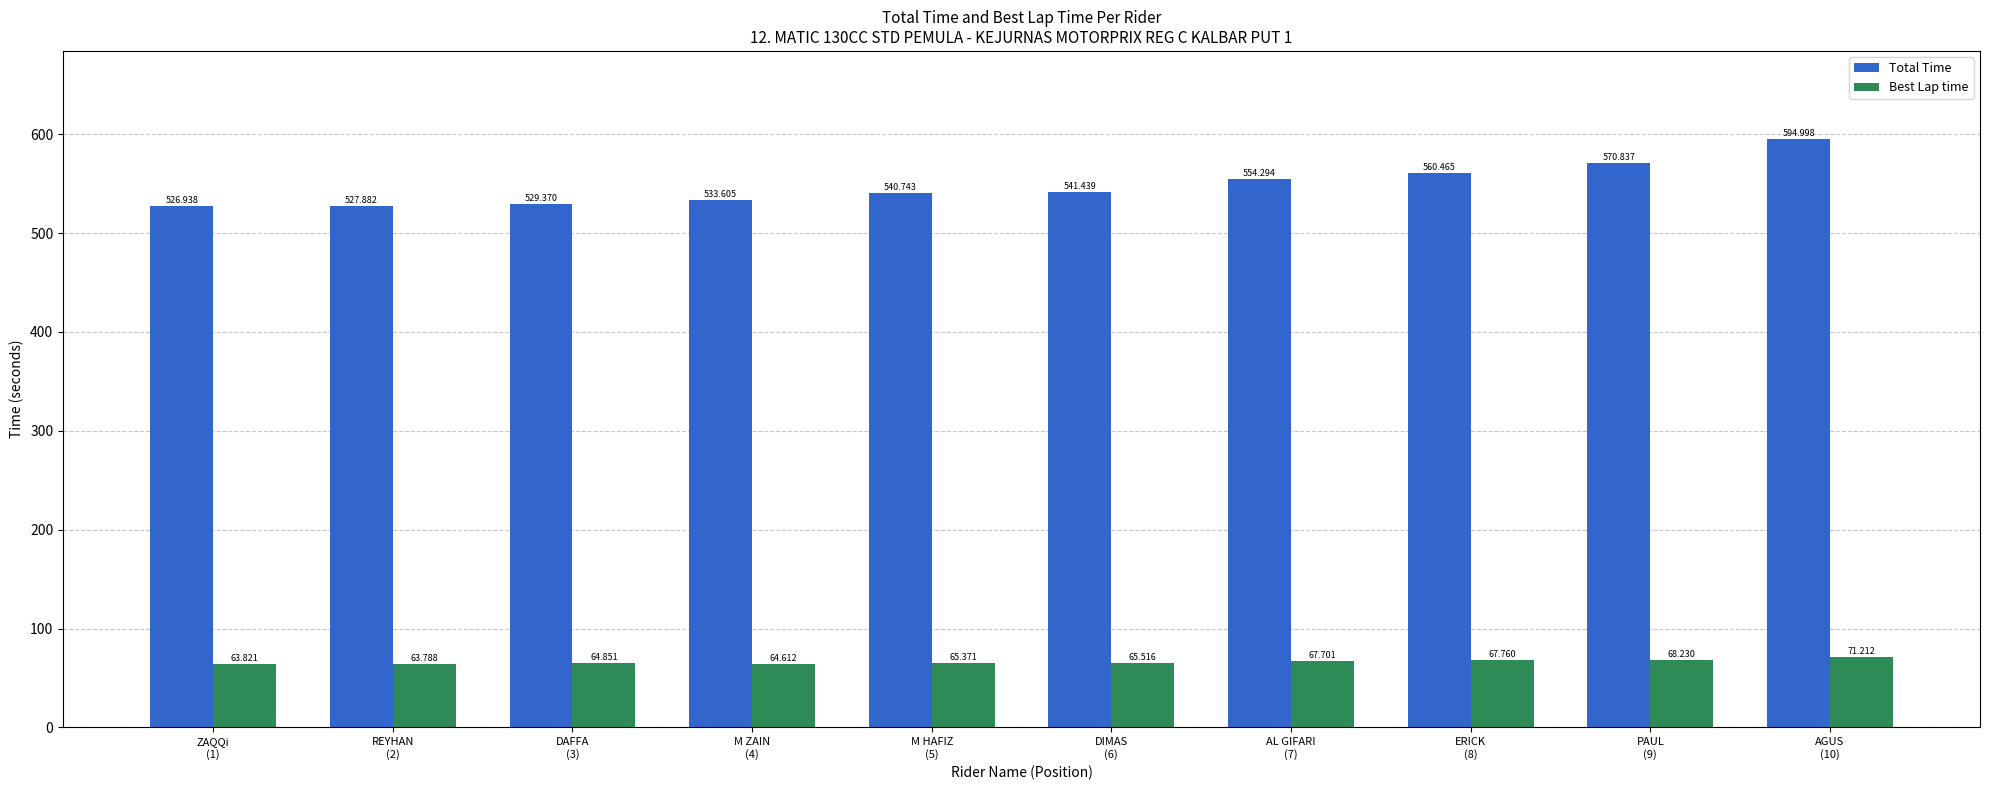

What is the greatest value displayed?

595.0